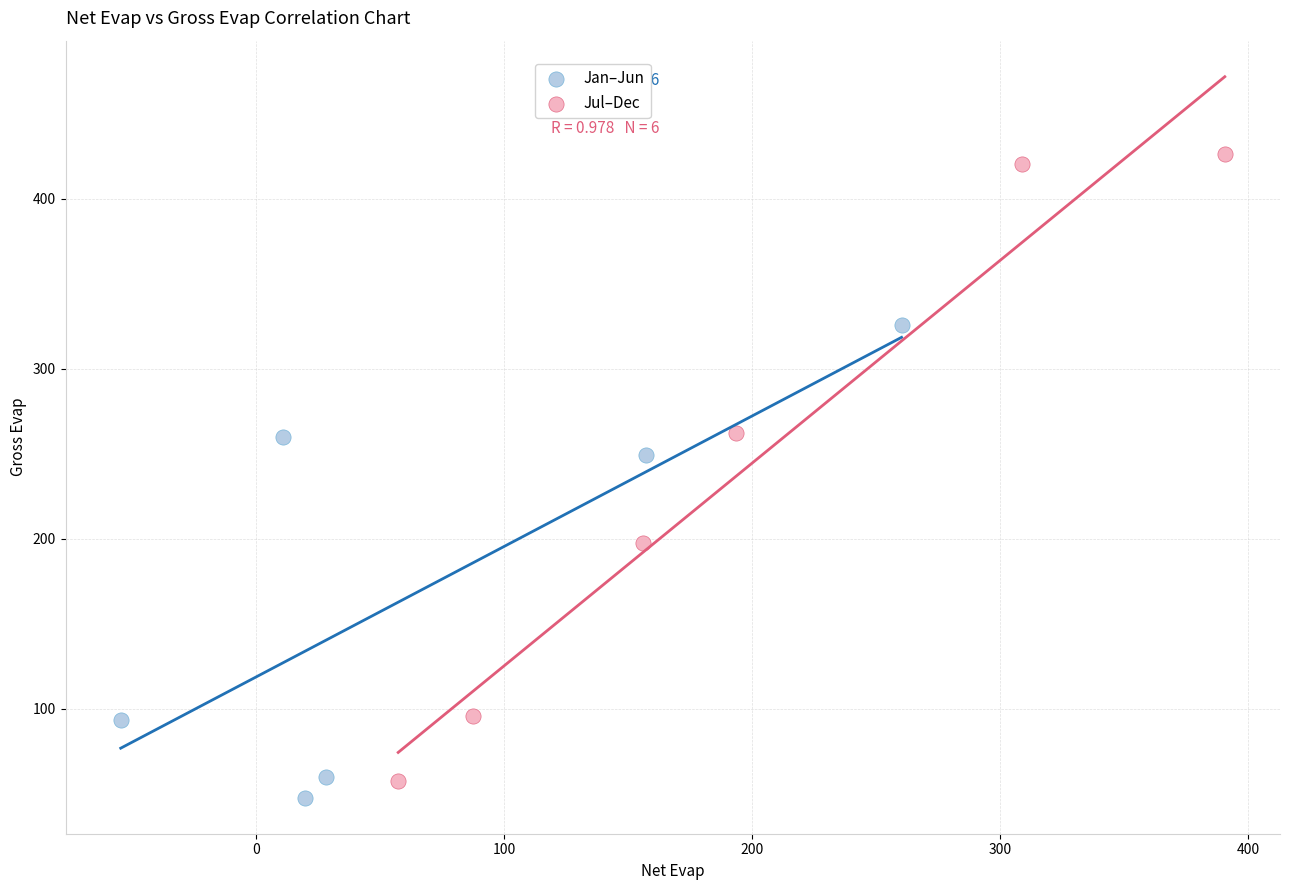

Which series contains the highest Y value?

Jul–Dec